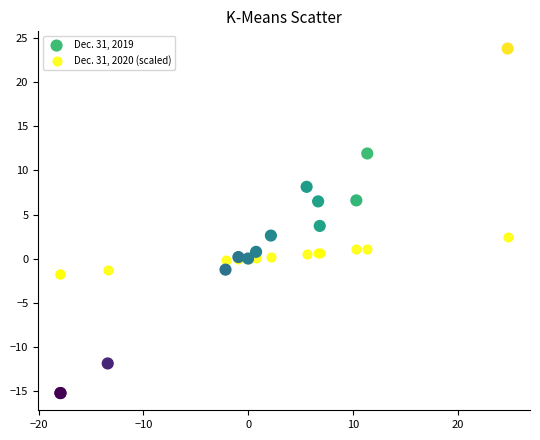

Which series contains the highest Y value?

Dec. 31, 2019